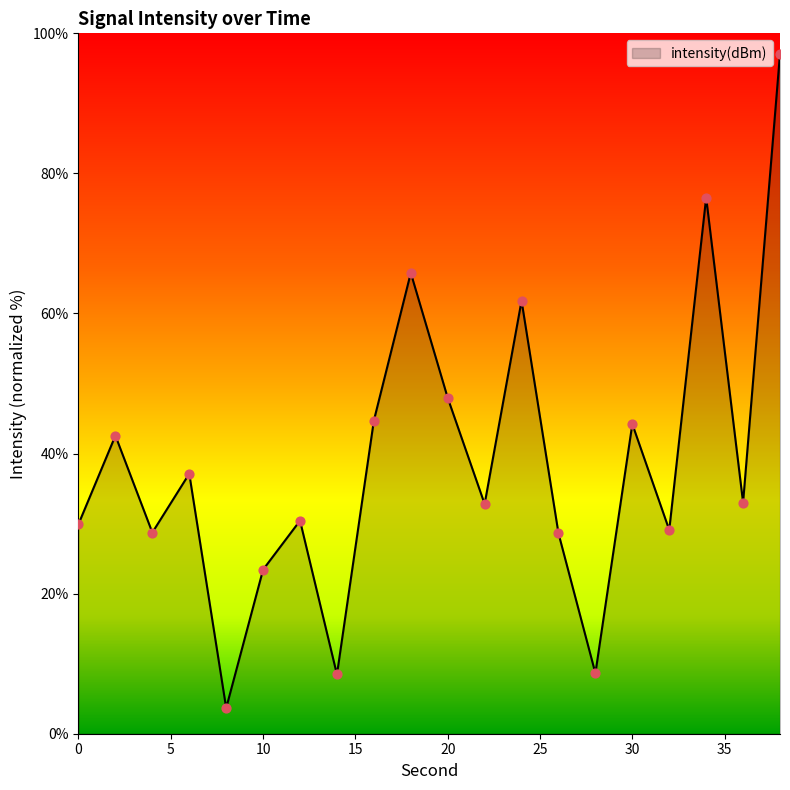

What is the maximum value shown in the chart?

97.1